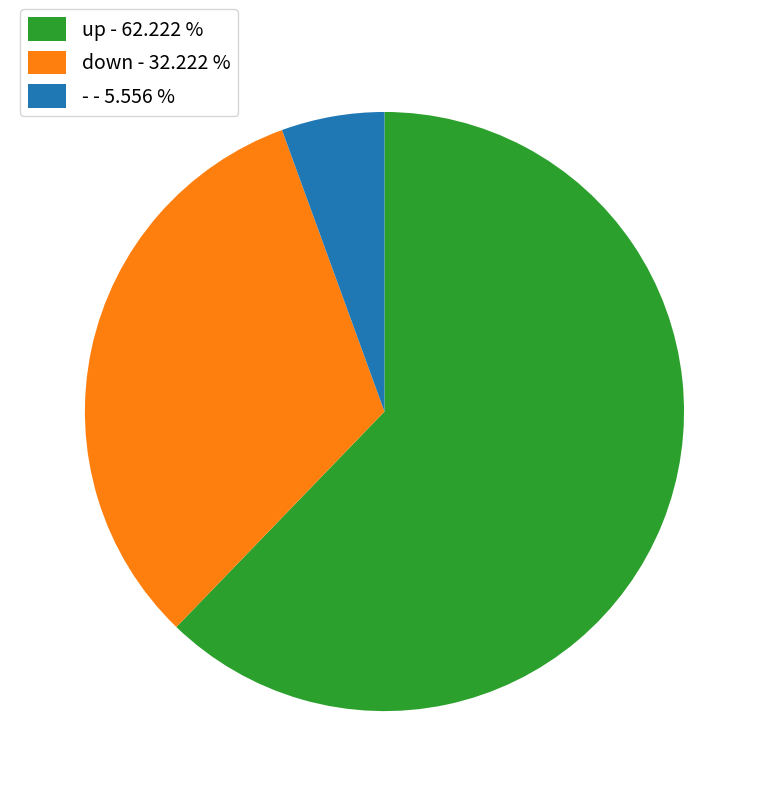

What is the largest slice in the pie chart?

up